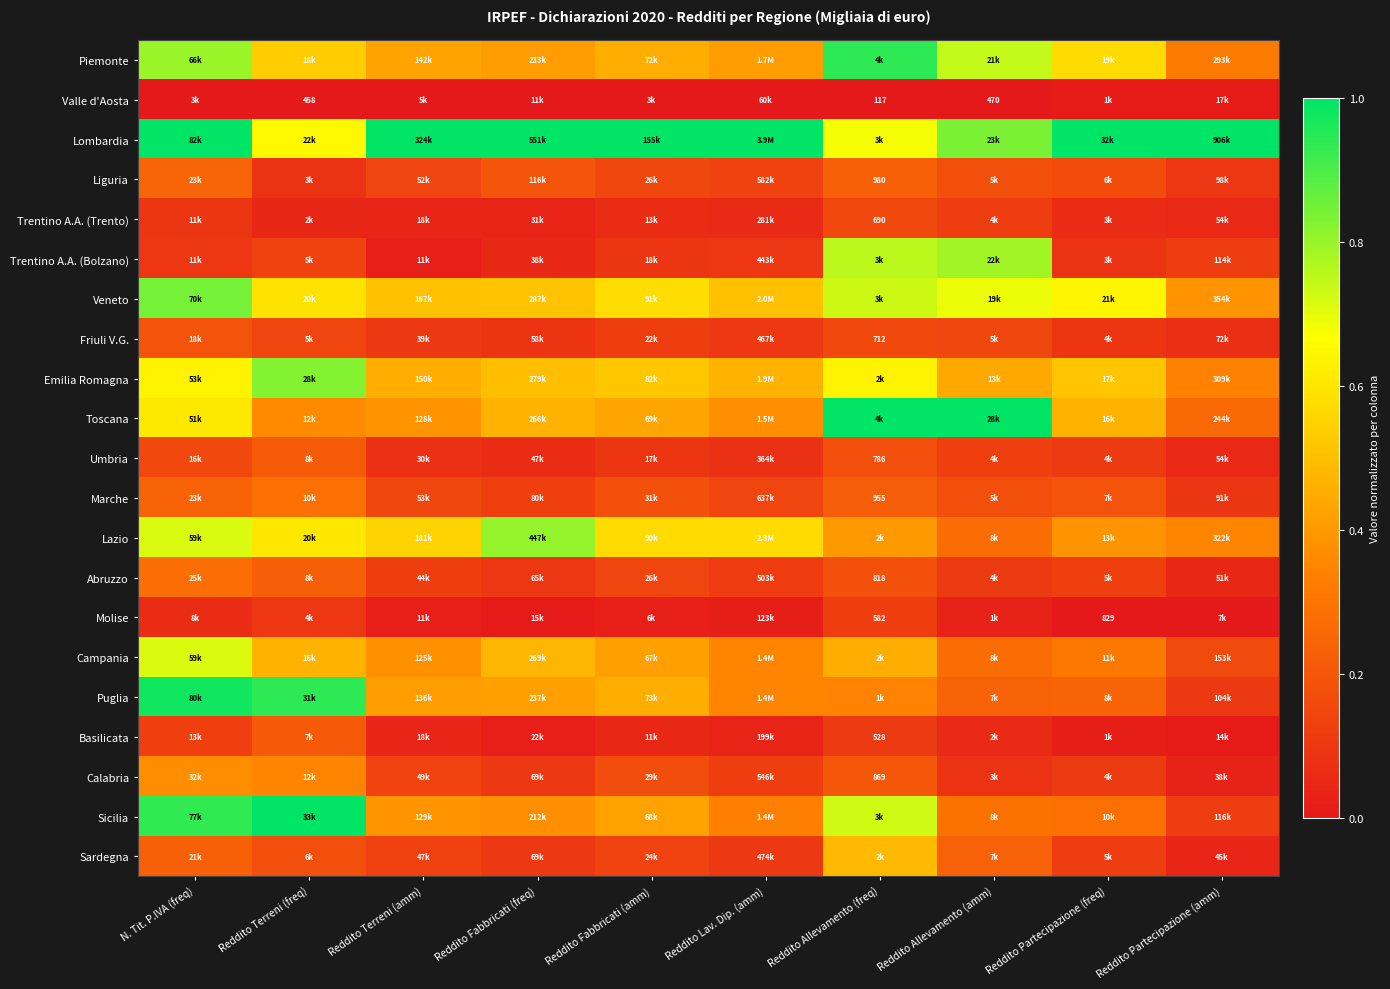

Between Reddito Fabbricati (freq) and Reddito Lav. Dip. (amm), which is larger?

Reddito Lav. Dip. (amm)